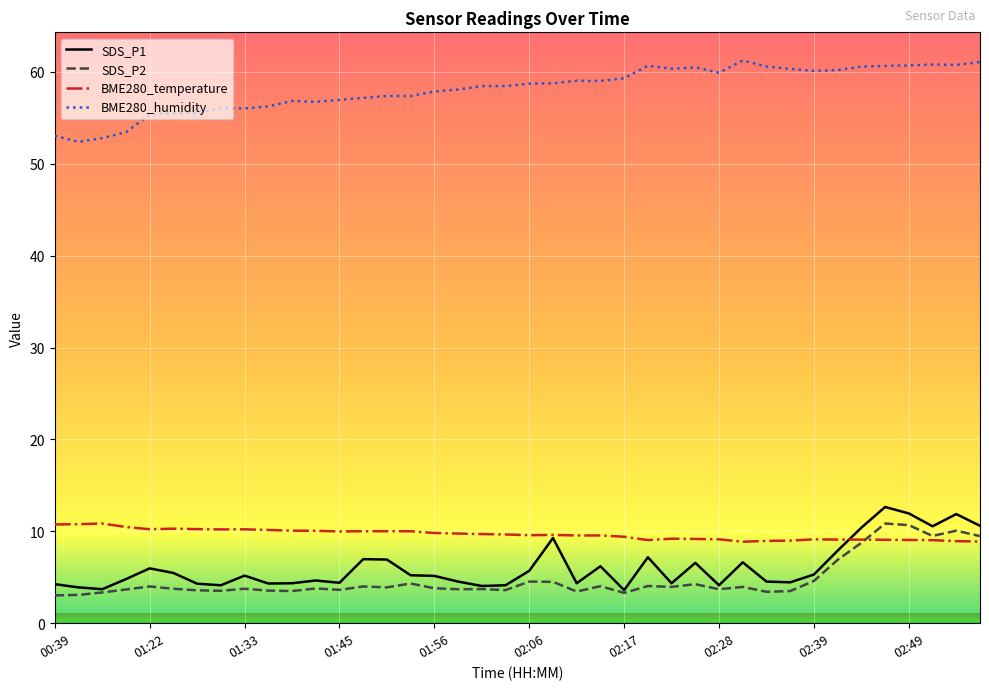

True or false: BME280_temperature and BME280_humidity cross at least once.

False